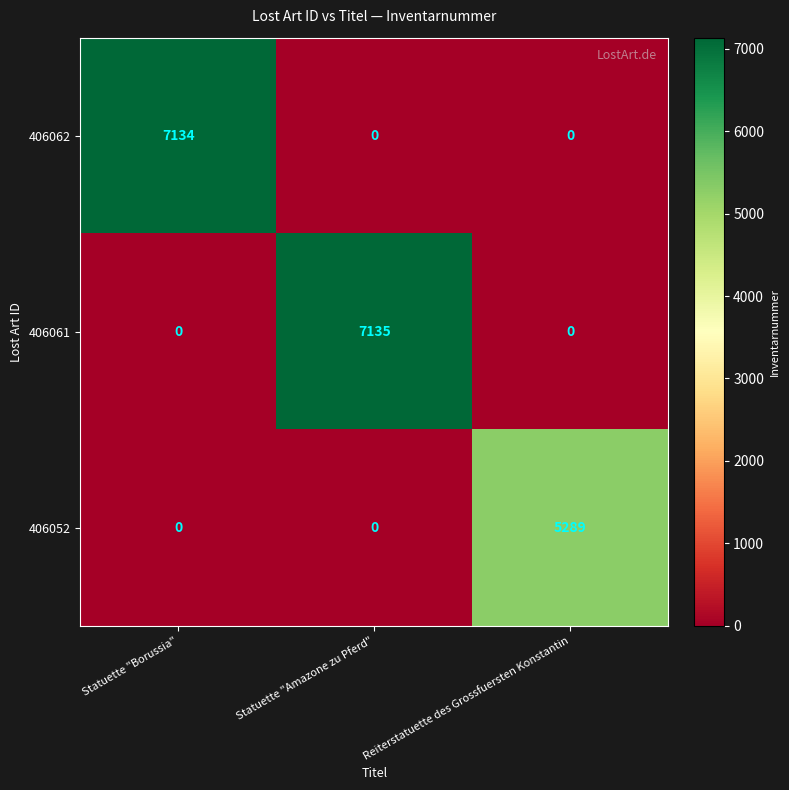

At which category is the sum across all series the highest?

Statuette "Amazone zu Pferd"